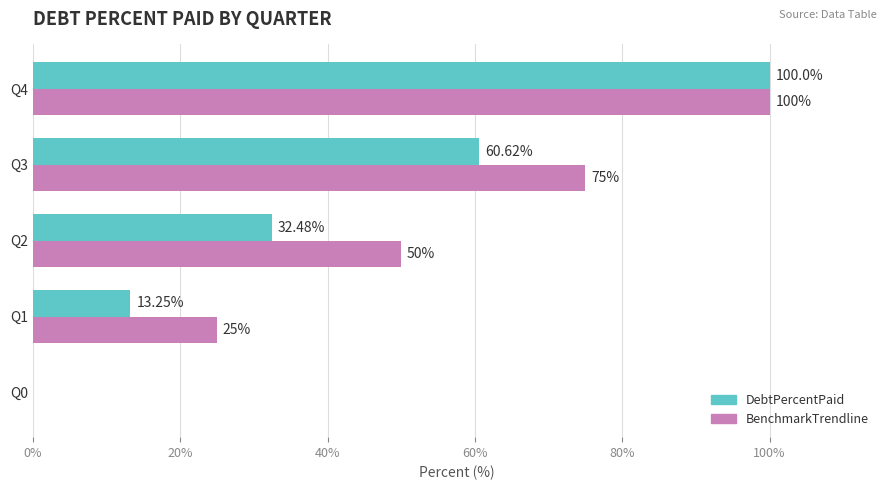

Which series changed the most between Q1 and Q2?

BenchmarkTrendline